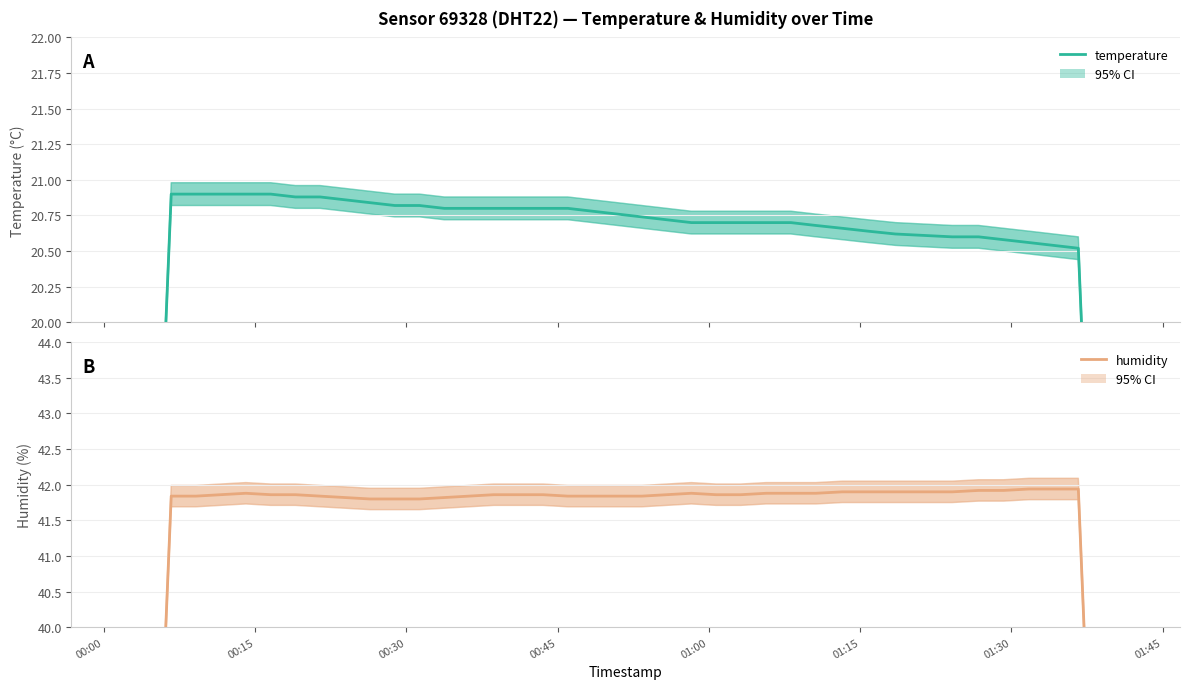

True or false: humidity and temperature intersect in this chart.

False